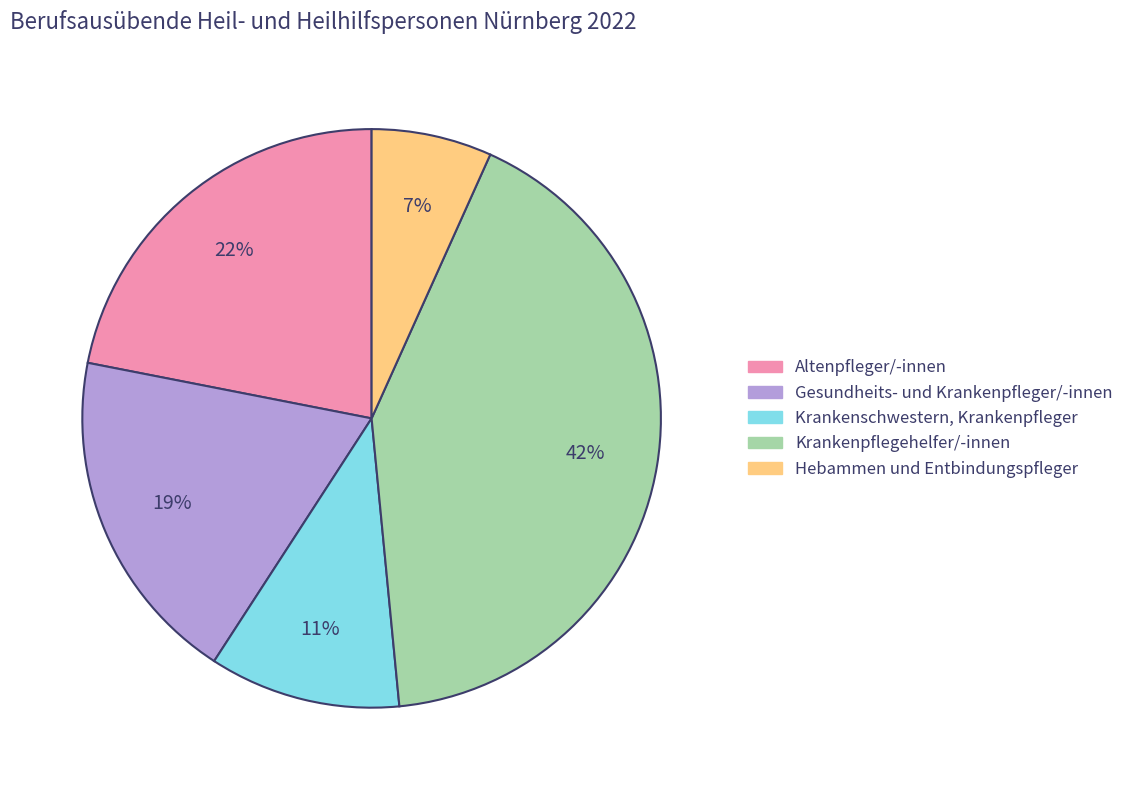

How many slices are in this pie chart?

5